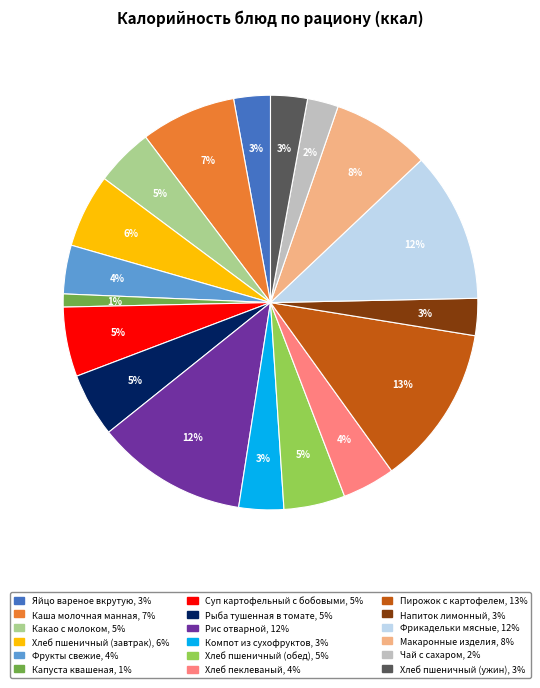

Is Суп картофельный с бобовыми the majority of the pie?

No